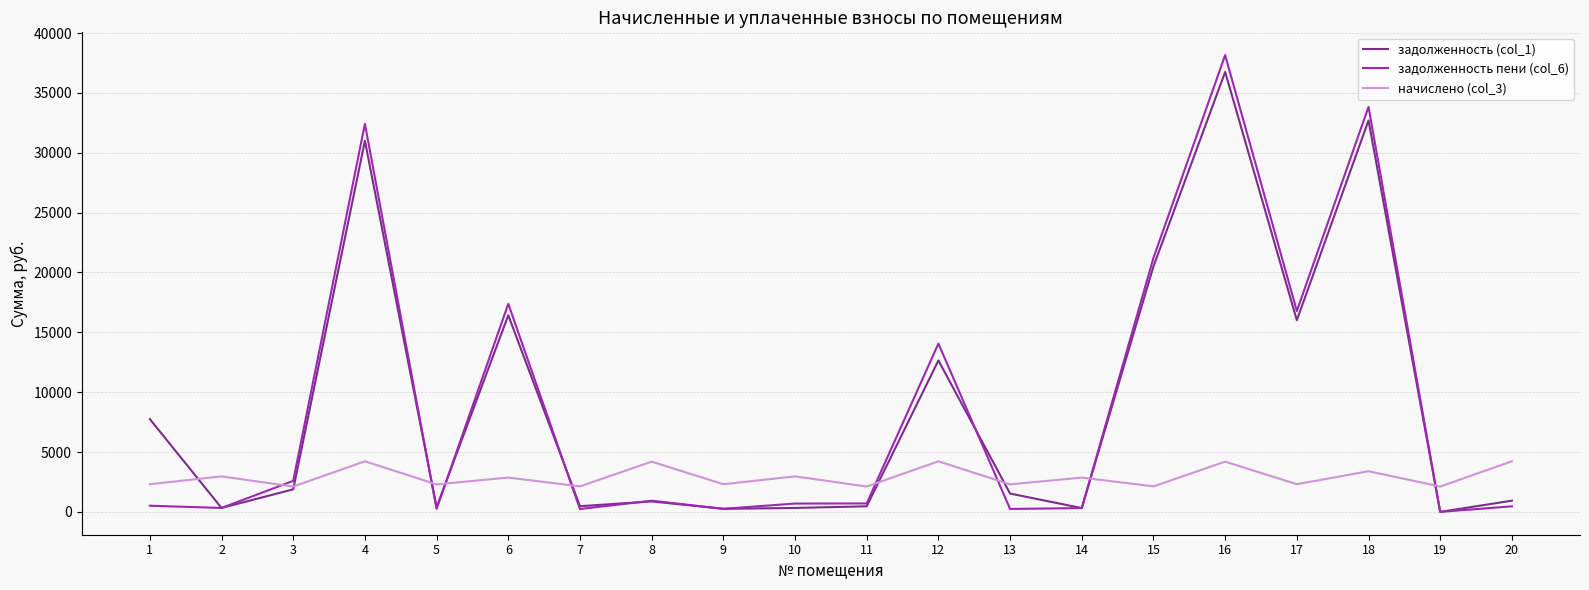

The начислено (col_3) series shows 2116.8 at 3. True or false?

True